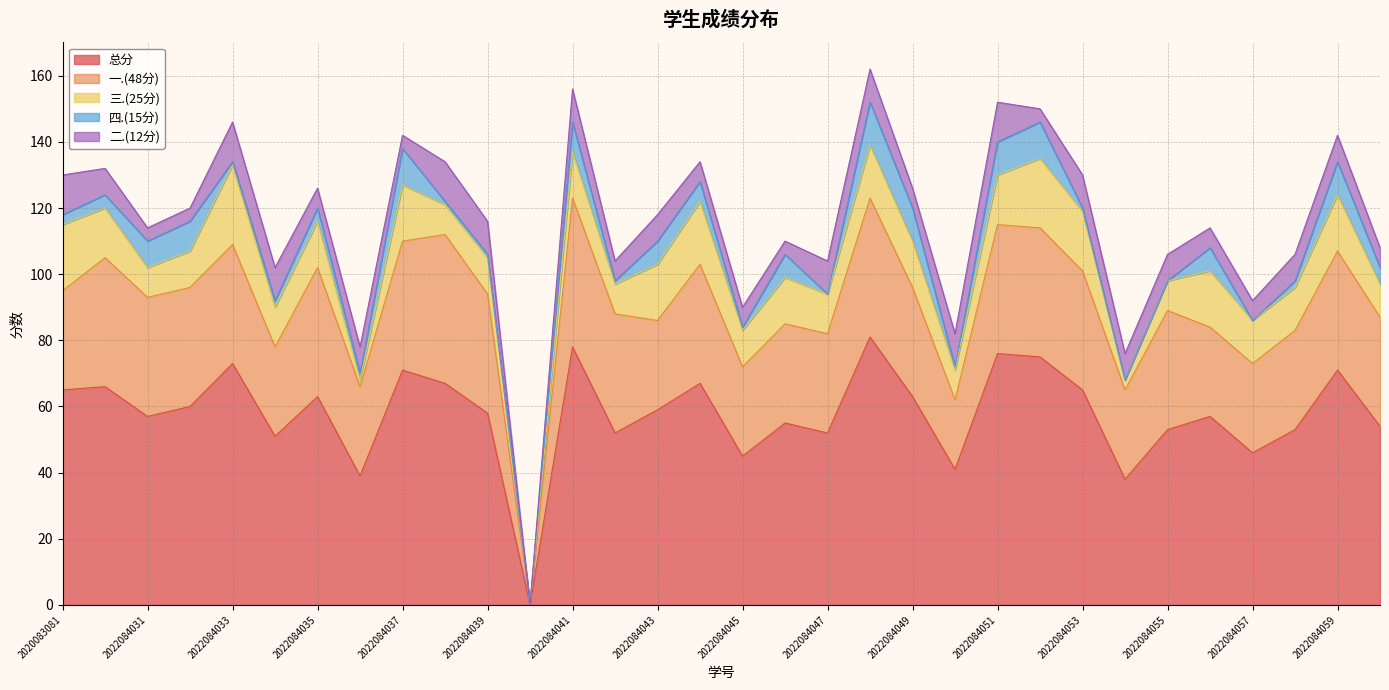

At 2022084036, list the series in order from largest to smallest.

总分, 一.(48分), 二.(12分), 三.(25分), 四.(15分)